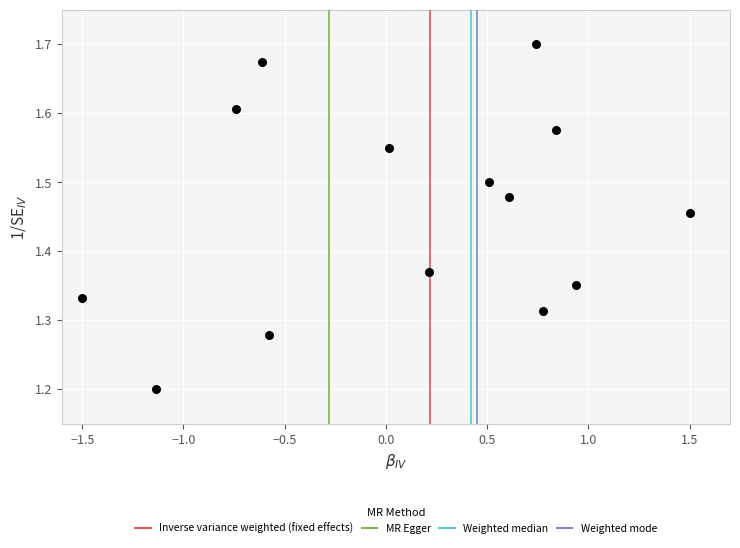

What is the range of Y values (max minus min)?

0.5